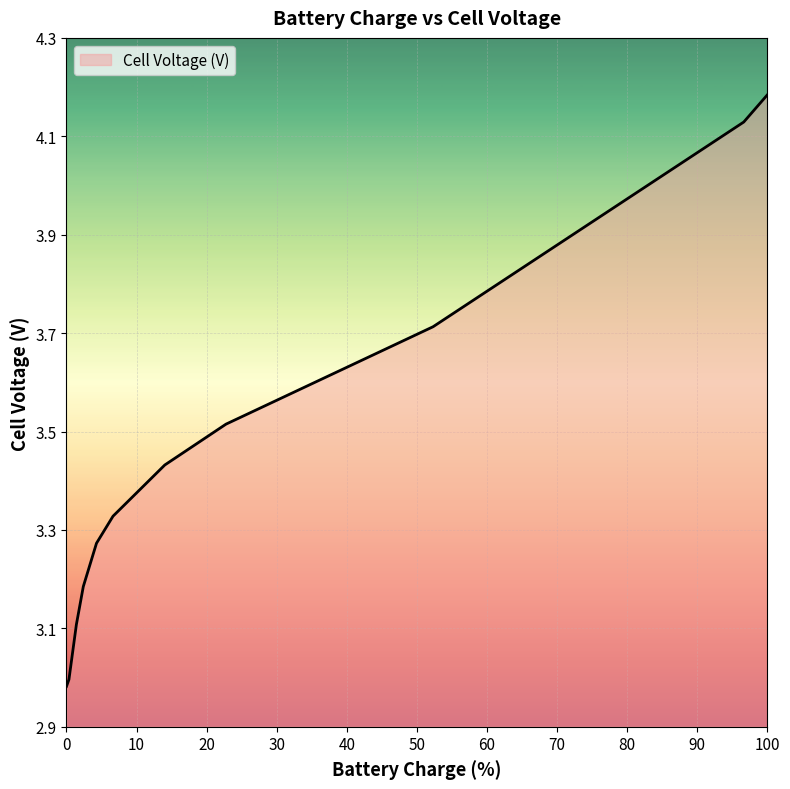

What is the difference between the maximum and minimum values?

1.2